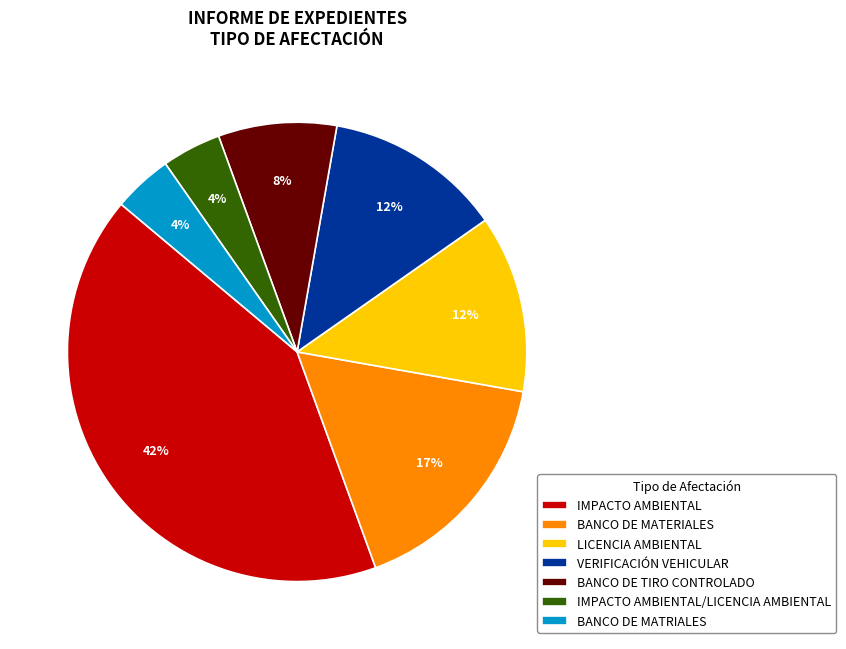

What is the largest slice in the pie chart?

IMPACTO AMBIENTAL